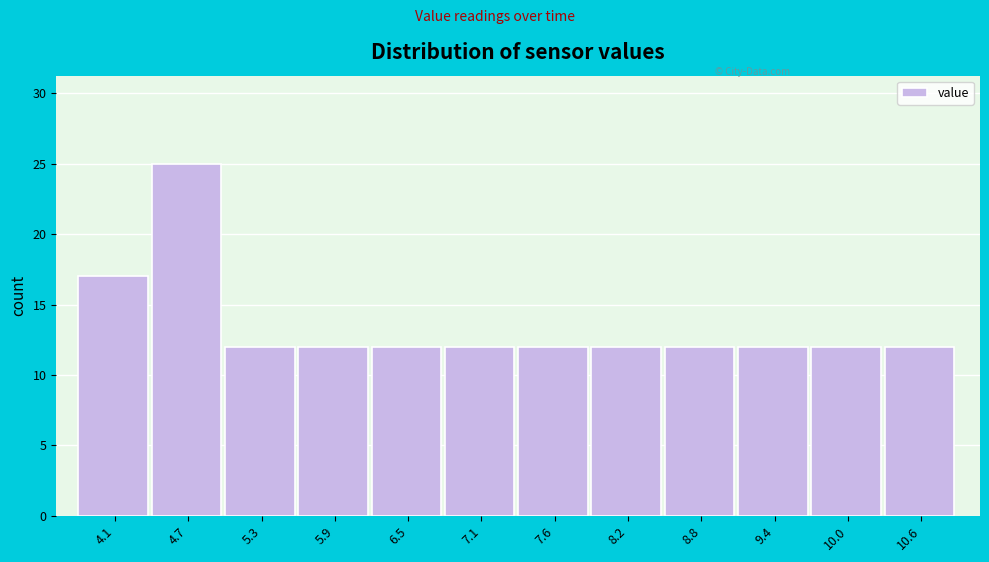

What is the height of the bar covering 10.3 to 10.9 on the x-axis? Neither the bar edges nor the heights are printed on the chart, so give them approximately, as read against the axes.

12